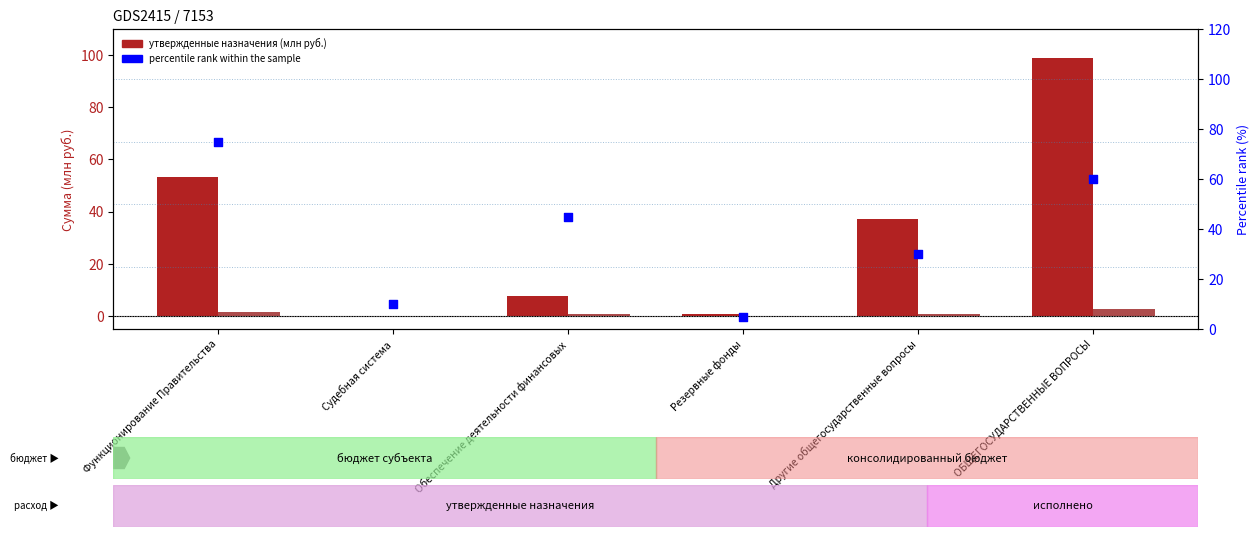

Which series contains the lowest Y value?

Исполнено